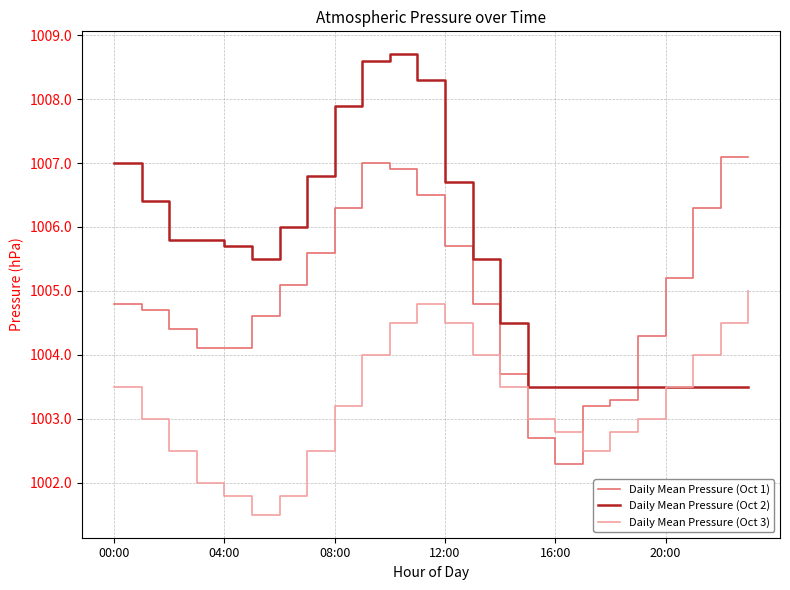

Which series has the largest range (max minus min)?

Daily Mean Pressure (Oct 2)